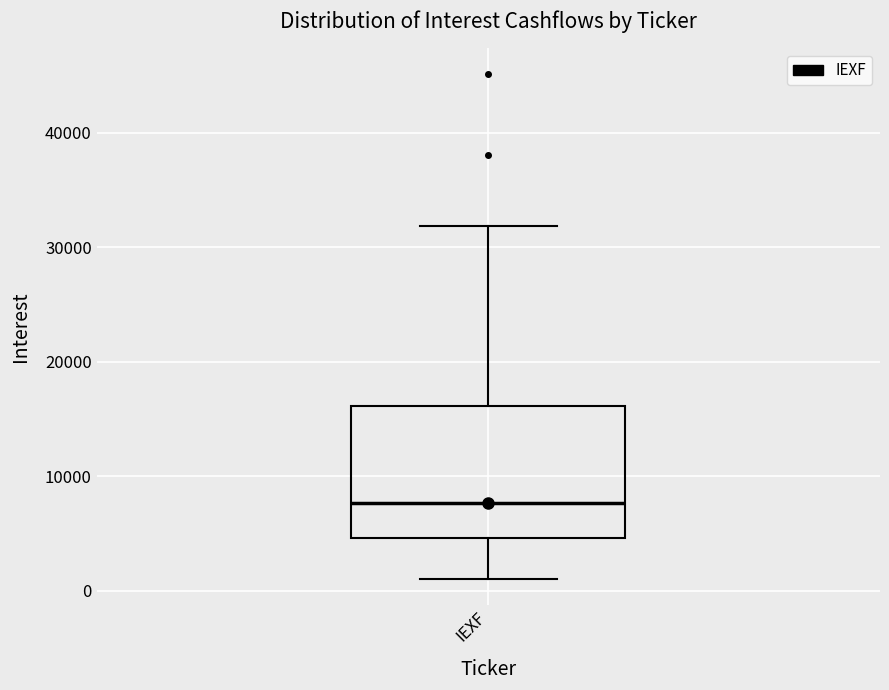

Transcribe this box plot: give where the median line is, the range the box spans, and where the two whiskers end, as read against the y-axis. The values are not printed on the chart, so give them approximately, as read against the axis.

median 8000, box 5000 to 16000, whiskers 1000 to 32000